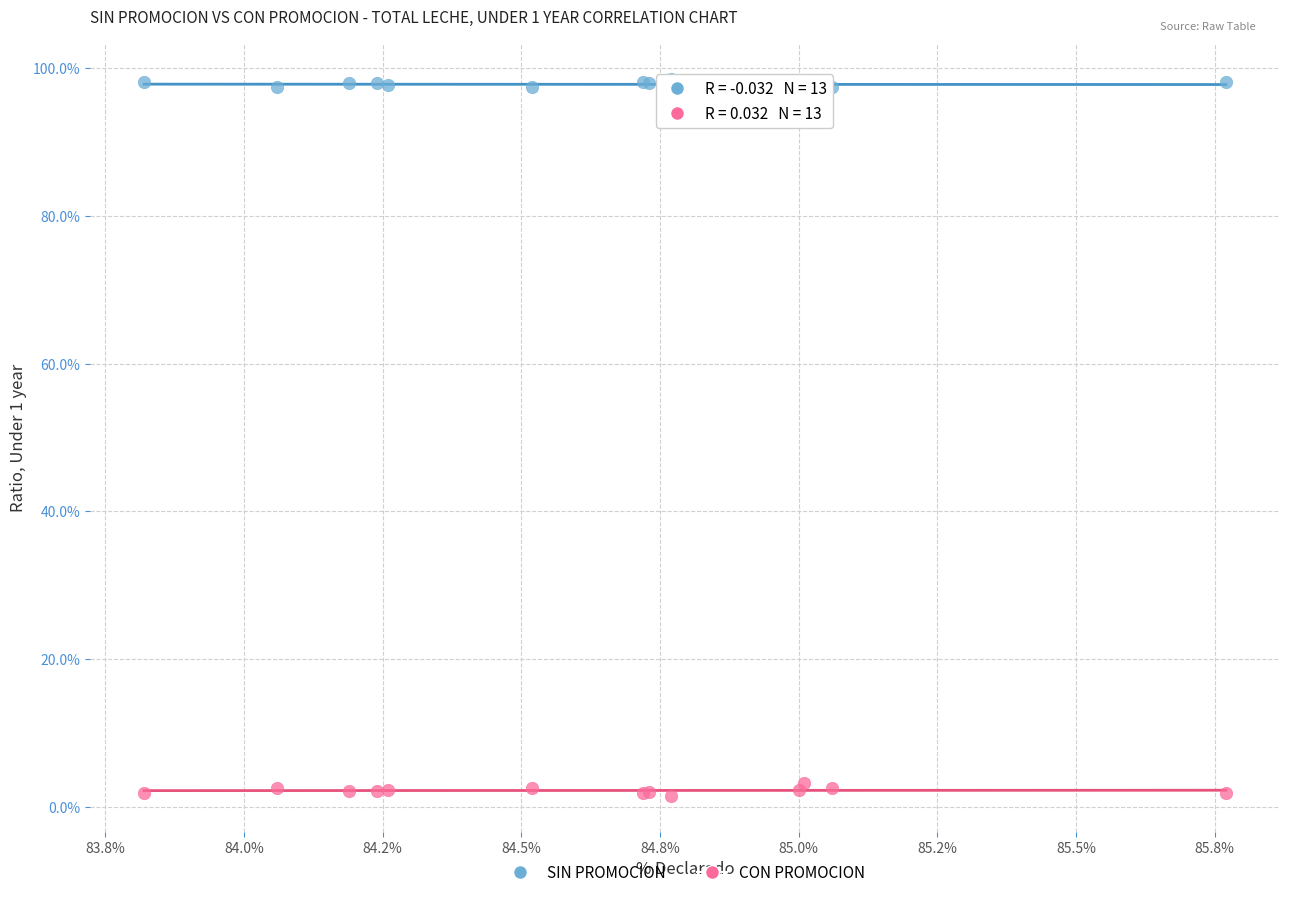

What are all the series names shown in the legend?

SIN PROMOCION, CON PROMOCION